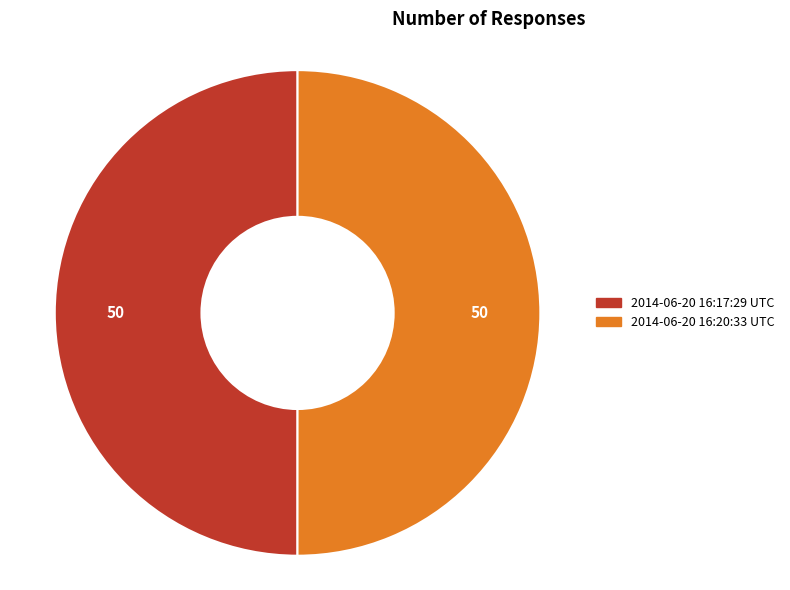

Is it true that 2014-06-20 16:20:33 UTC is 41% of the pie?

False